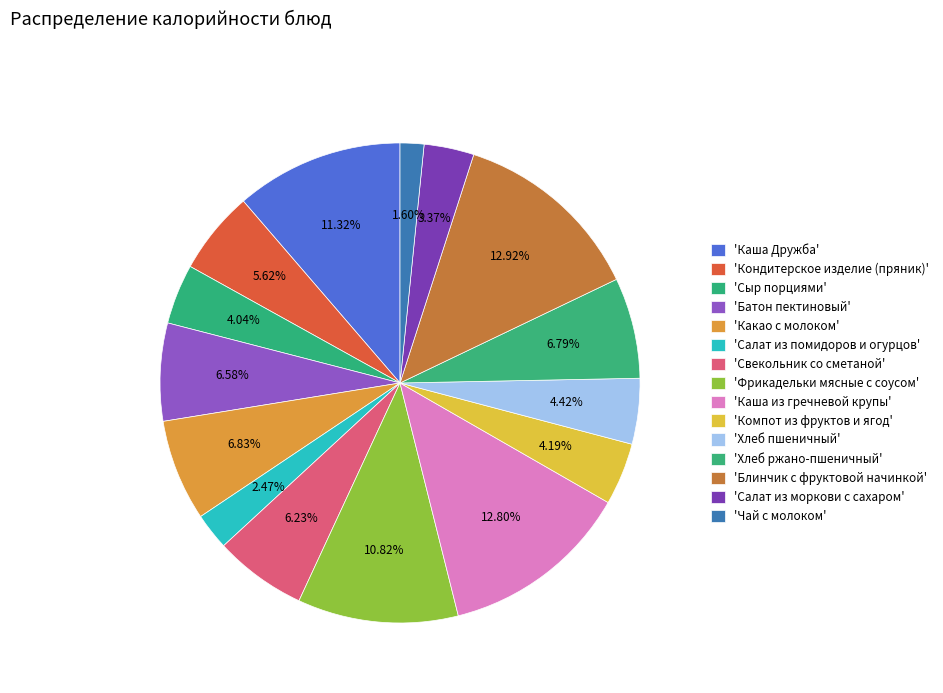

How many slices are in this pie chart?

15